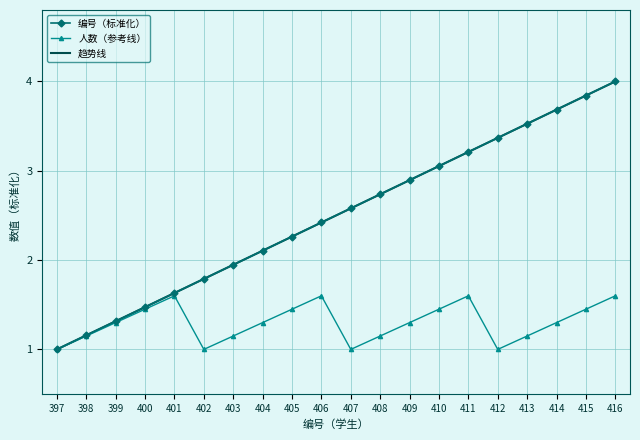

What is the total value across all series at 408?

6.6